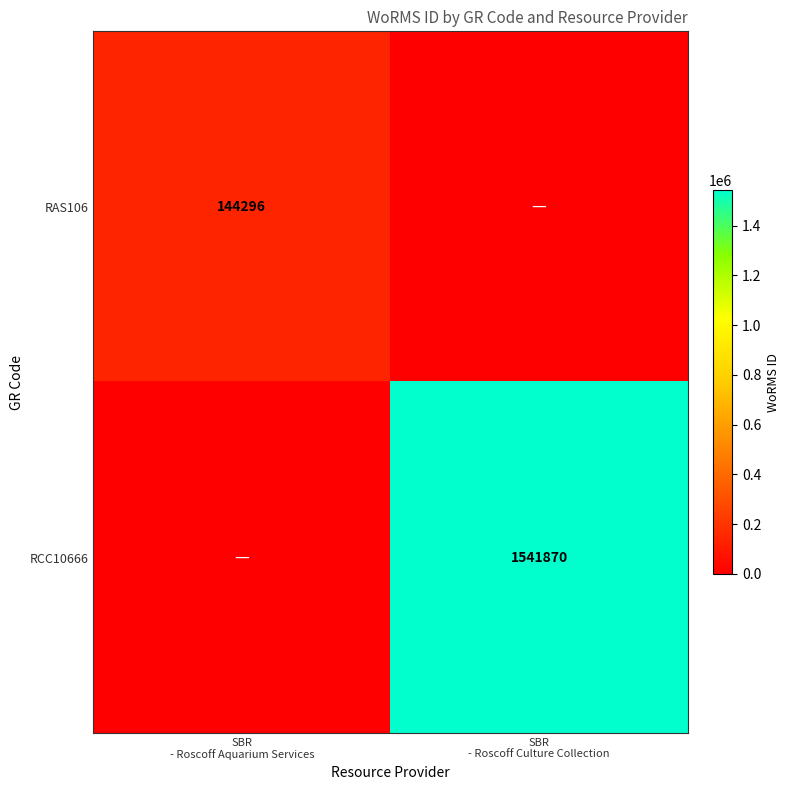

What is the sum of the RCC10666 values at SBR - Roscoff Culture Collection and SBR - Roscoff Aquarium Services?

1541870